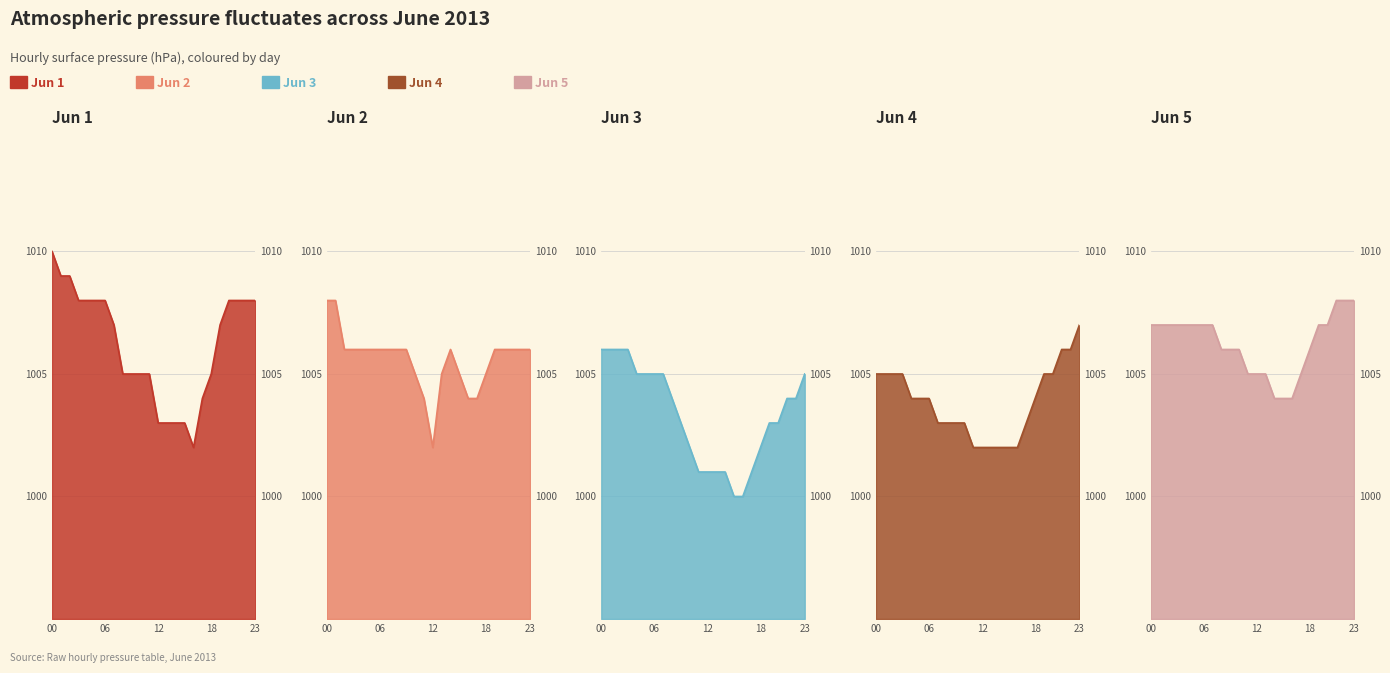

What is the highest value of the Jun 5 series?

1008